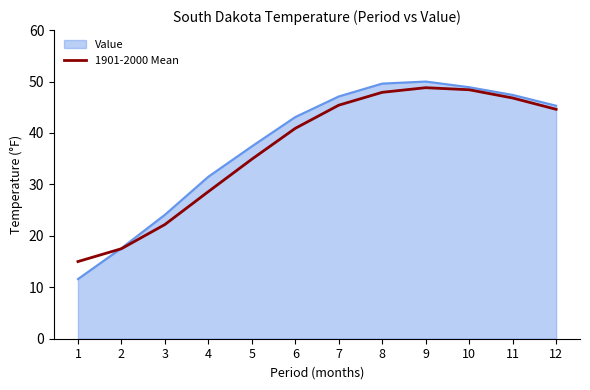

What is the greatest value displayed?

50.0